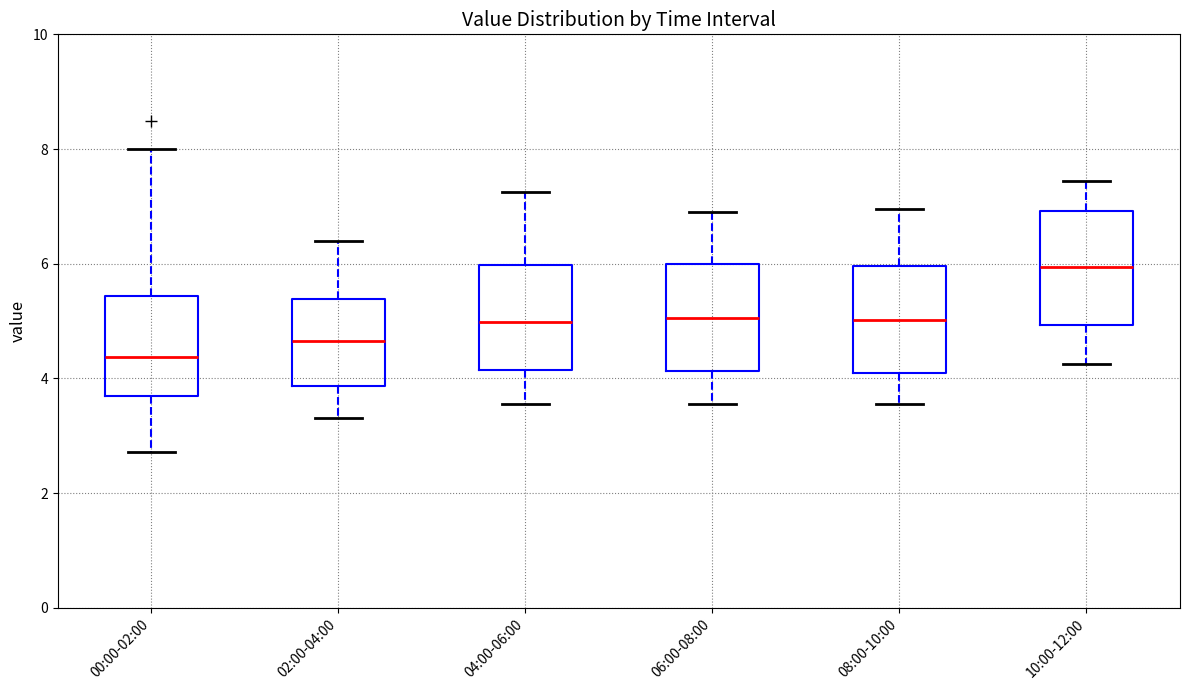

Where does the median line of the box for 06:00-08:00 sit on the y-axis? The values are not printed on the chart, so give them approximately, as read against the axis.

5.0